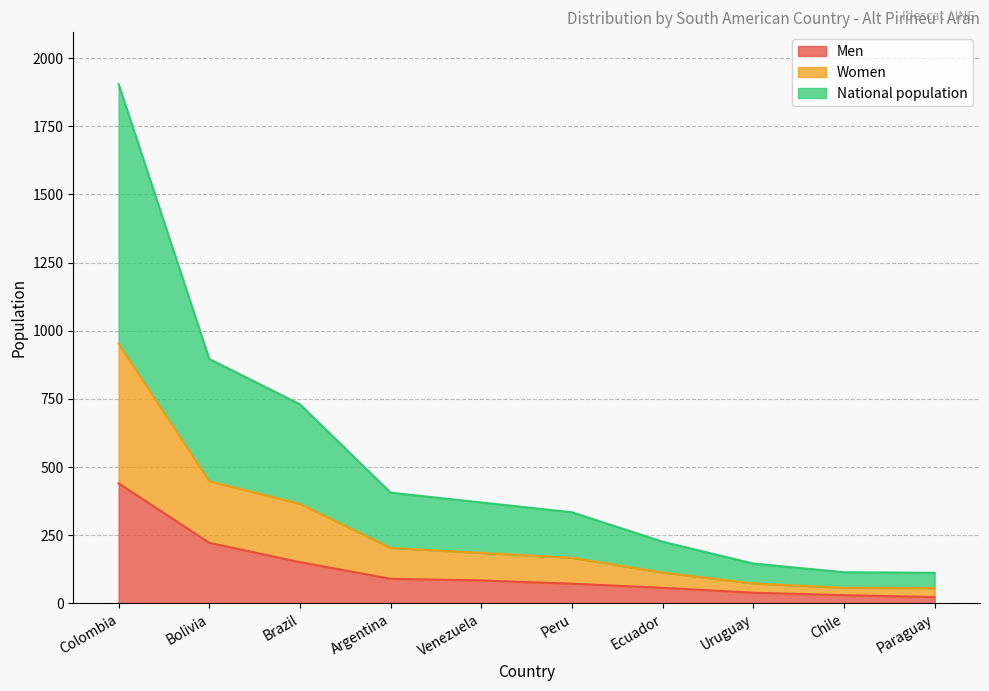

What value does the National population series have at Argentina, to the nearest 100?

400